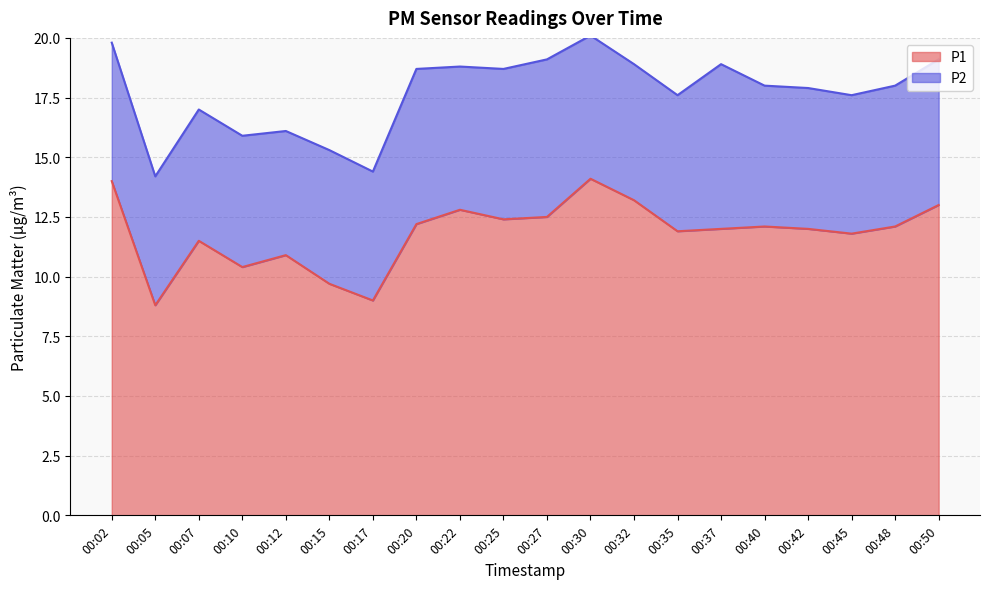

True or false: the data shows 12.8 at 00:22.

True